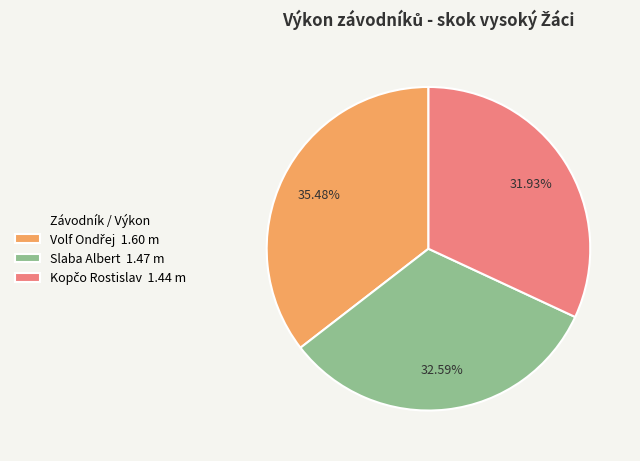

How many segments does this pie chart have?

3